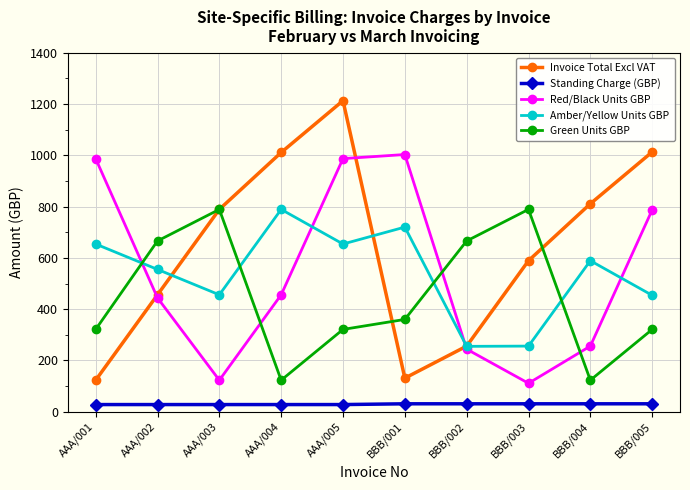

At which category is the sum across all series the highest?

AAA/005